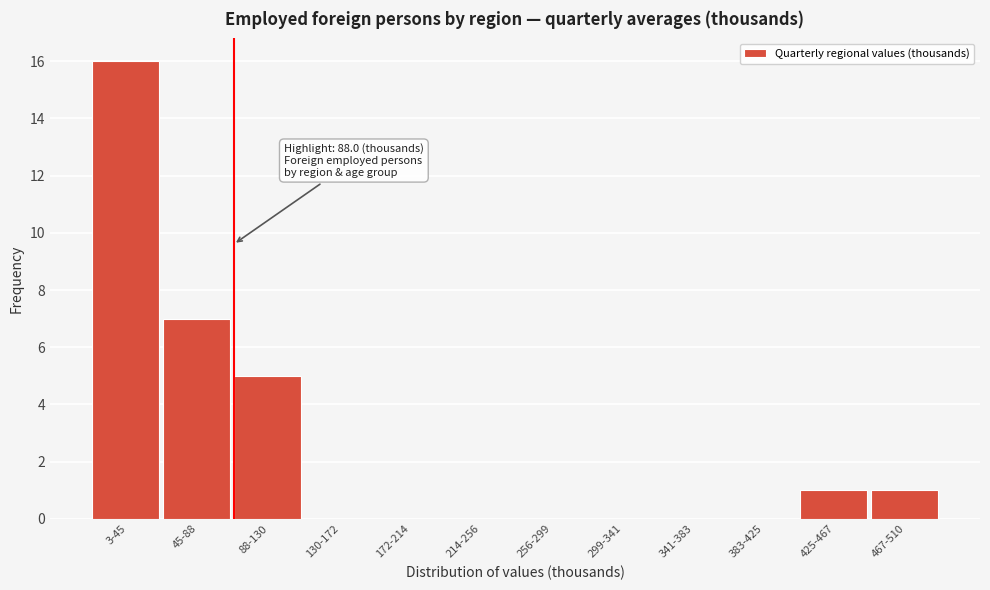

Reading left to right, list all the values displayed in this chart.

3-45=16	45-88=7	88-130=5	130-172=0	172-214=0	214-256=0	256-299=0	299-341=0	341-383=0	383-425=0	425-467=1	467-510=1